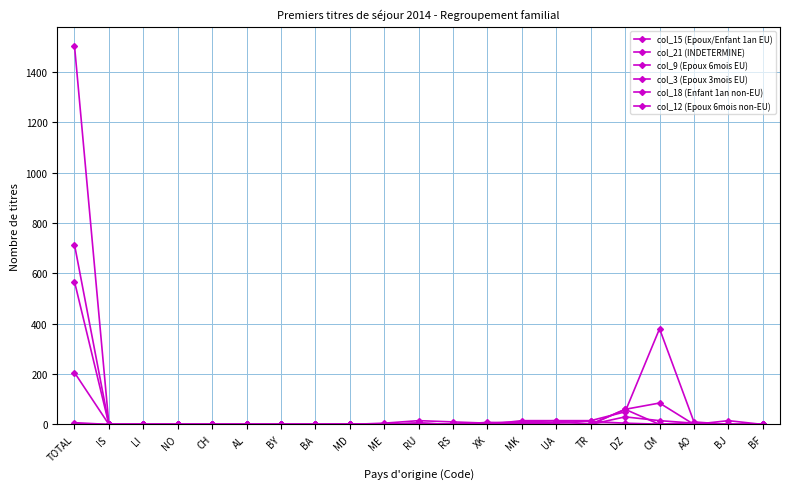

How many data points in col_18 (Enfant 1an non-EU) are less than 5?

10